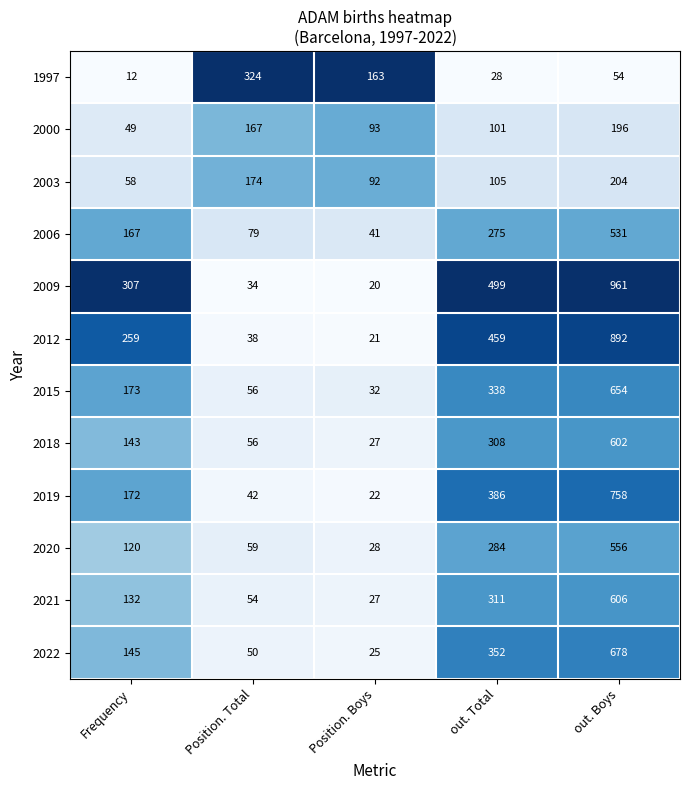

Is it true that 2000 equals 196 at out. Boys?

True